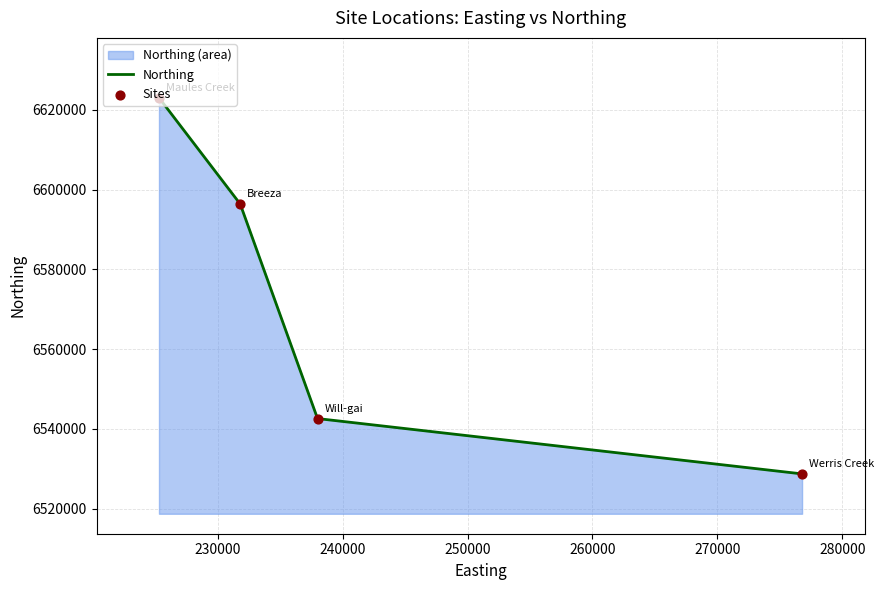

Which series has the largest Y range (max minus min)?

Northing